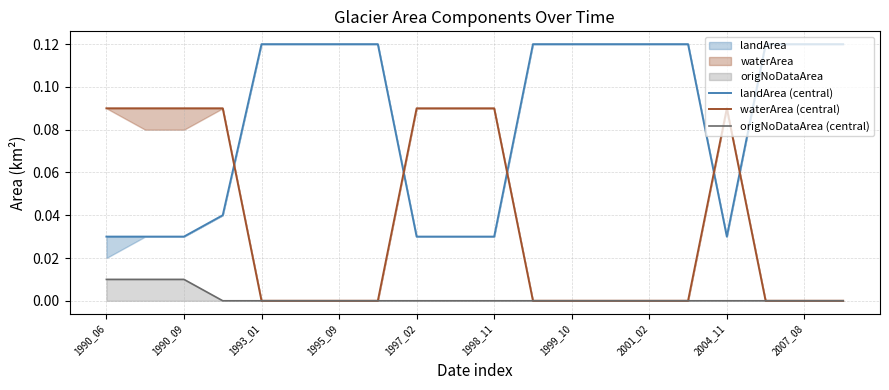

What is the greatest value displayed?

0.1